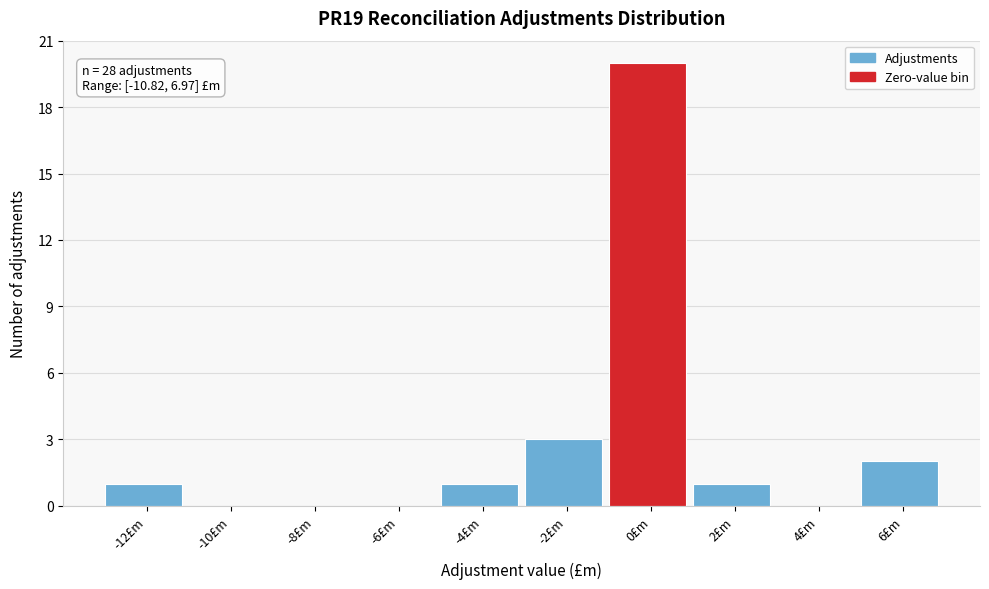

Reading left to right, list all the values displayed in this chart.

-12£m=1	-10£m=0	-8£m=0	-6£m=0	-4£m=1	-2£m=3	0£m=20	2£m=1	4£m=0	6£m=2